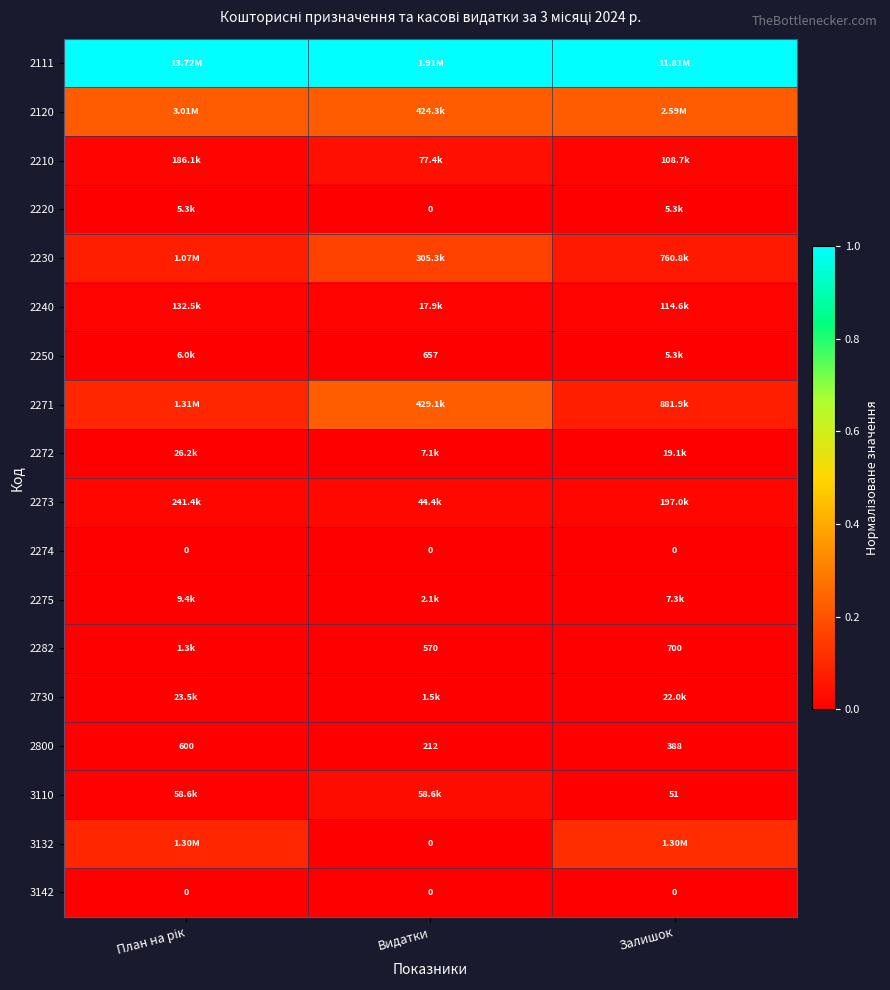

At which label is 2800 closest to 406?

Залишок